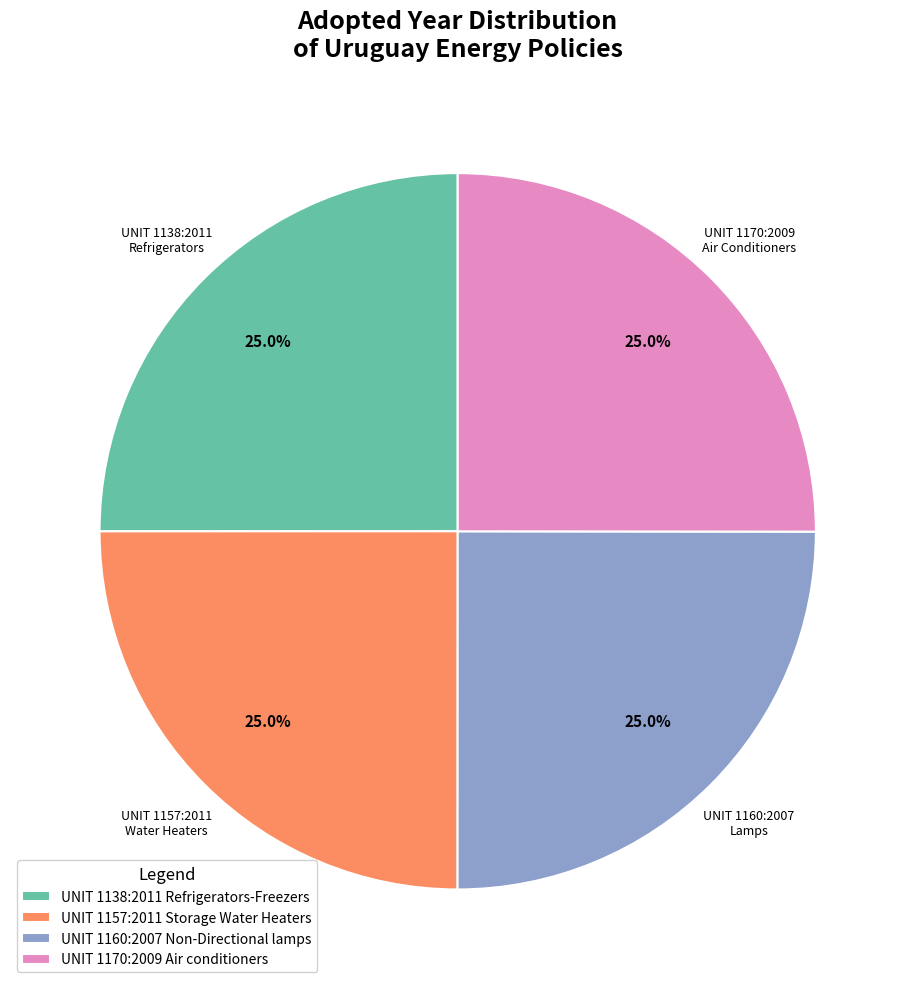

What is the ratio of the value at UNIT 1170:2009 Air conditioners to the value at UNIT 1138:2011 Refrigerators-Freezers?

1.0